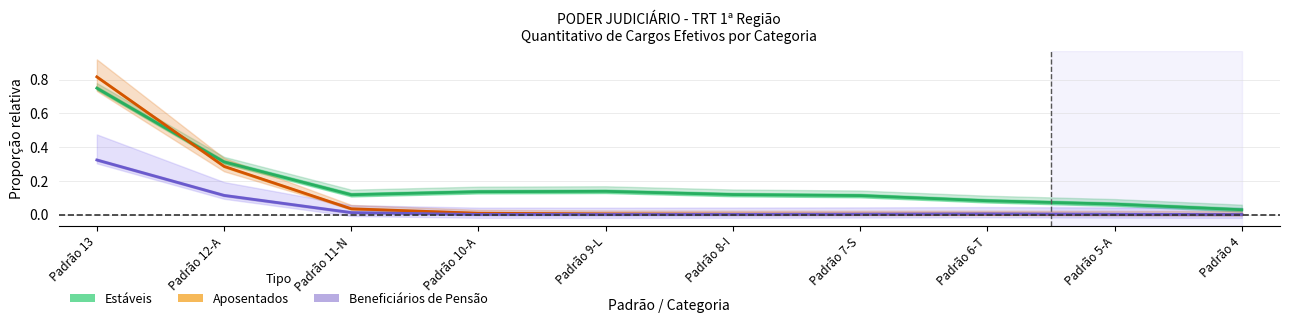

How many categories are shown in the chart?

10